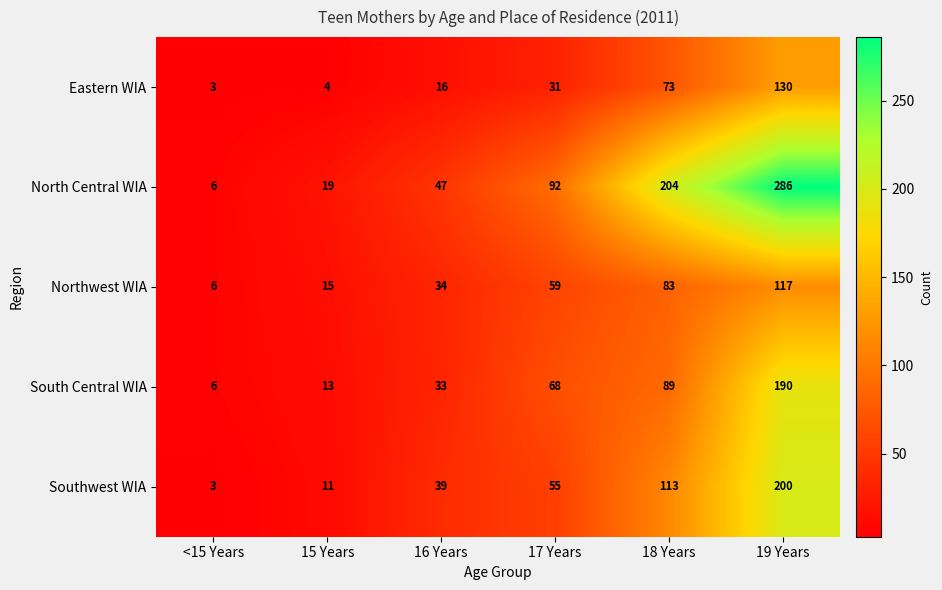

Which series changed the most between <15 Years and 19 Years?

North Central WIA